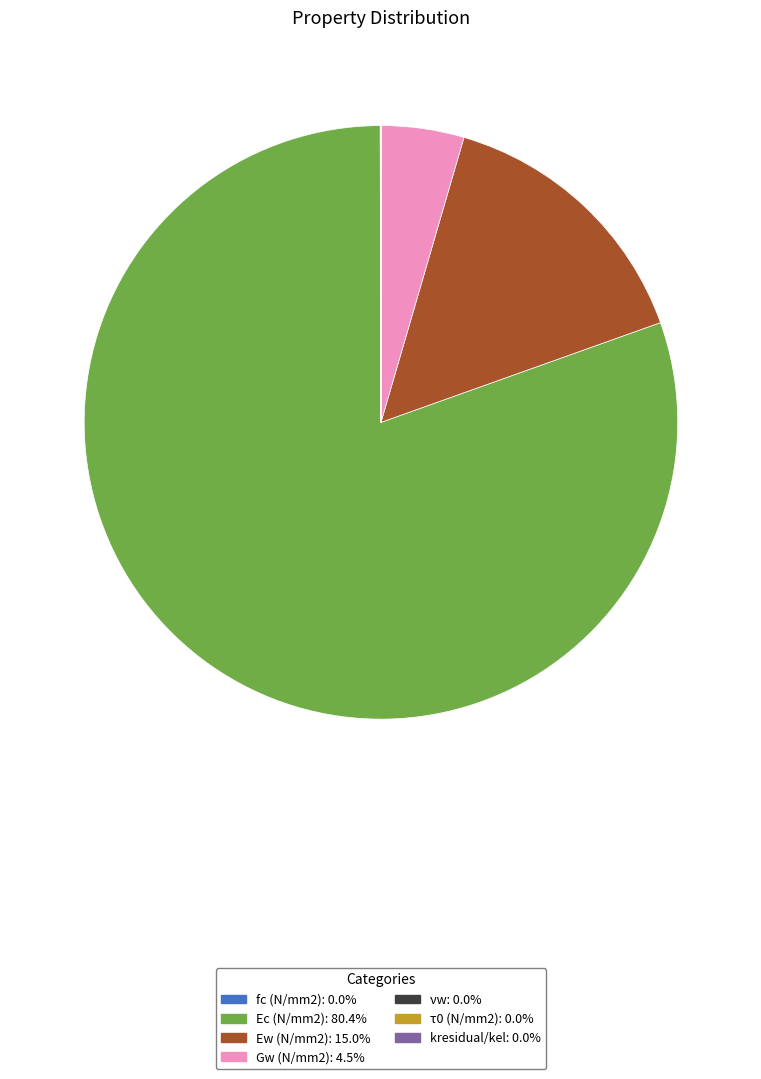

Is there a majority slice in this chart?

Yes